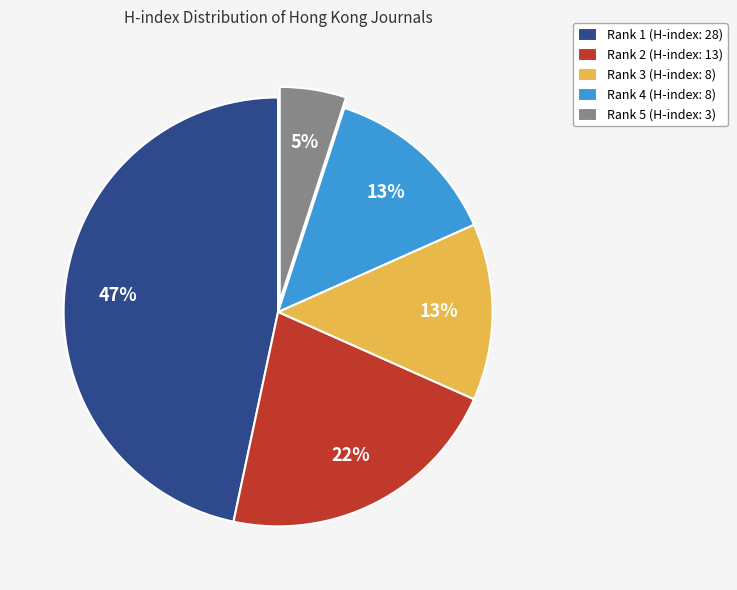

Is it true that Rank 2 (H-index: 13) is 31% of the pie?

False